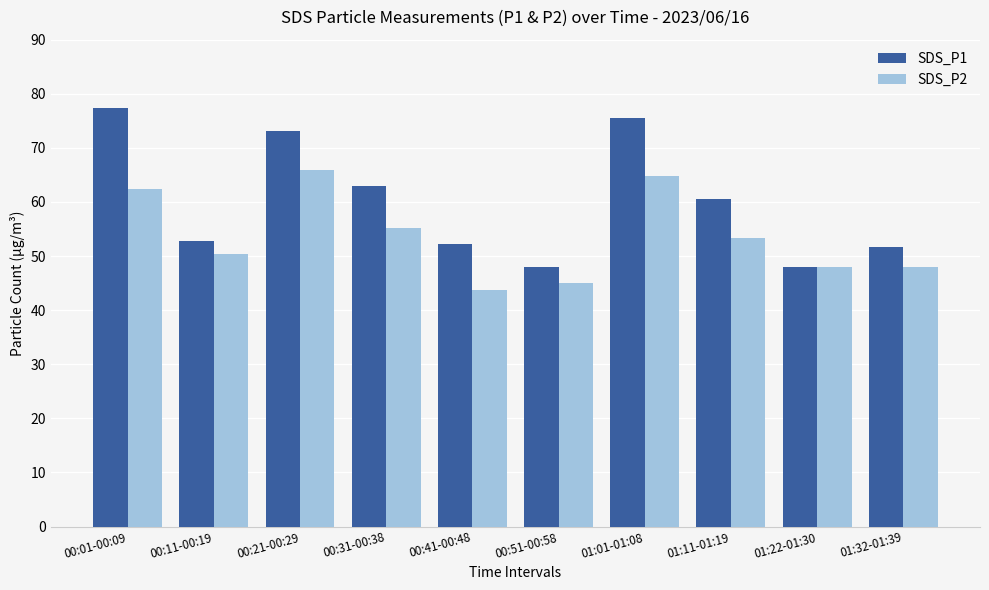

At which label does SDS_P2 reach its minimum?

00:41-00:48